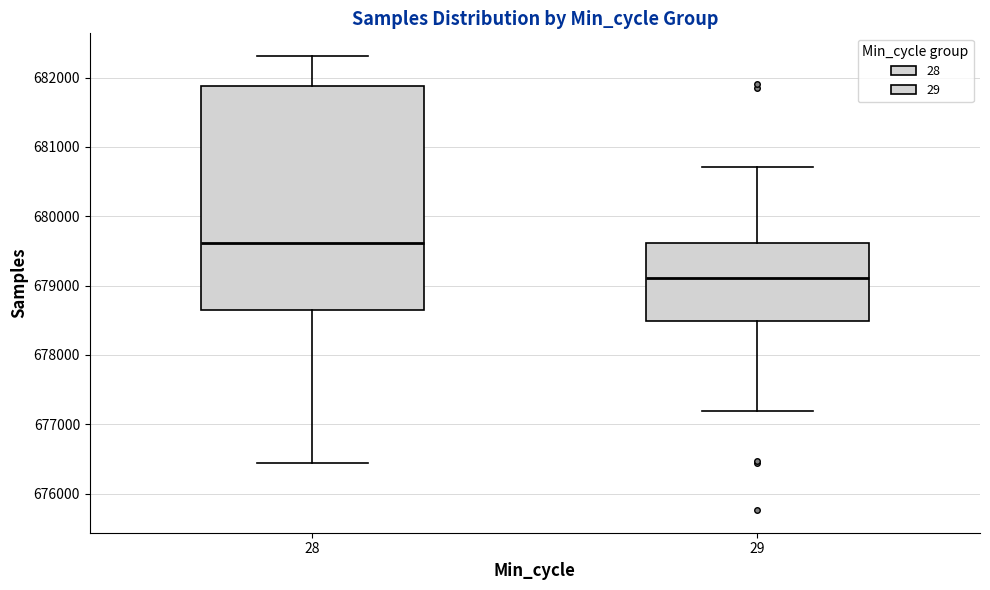

Comparing the boxes themselves (not the whiskers), which one is the tallest?

28